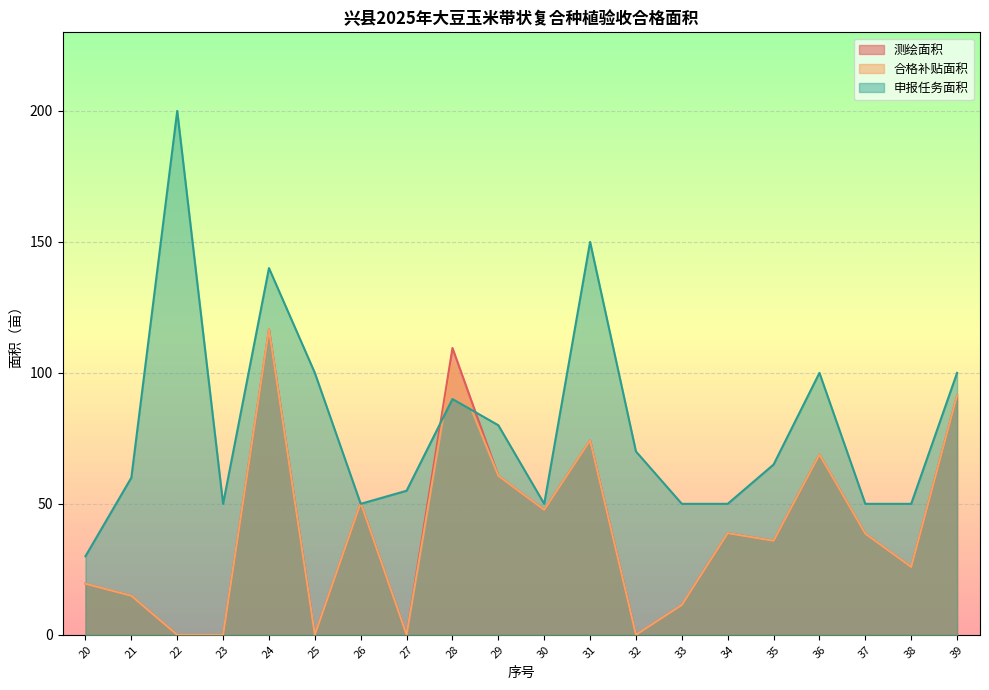

Between 29 and 31, which is larger?

31